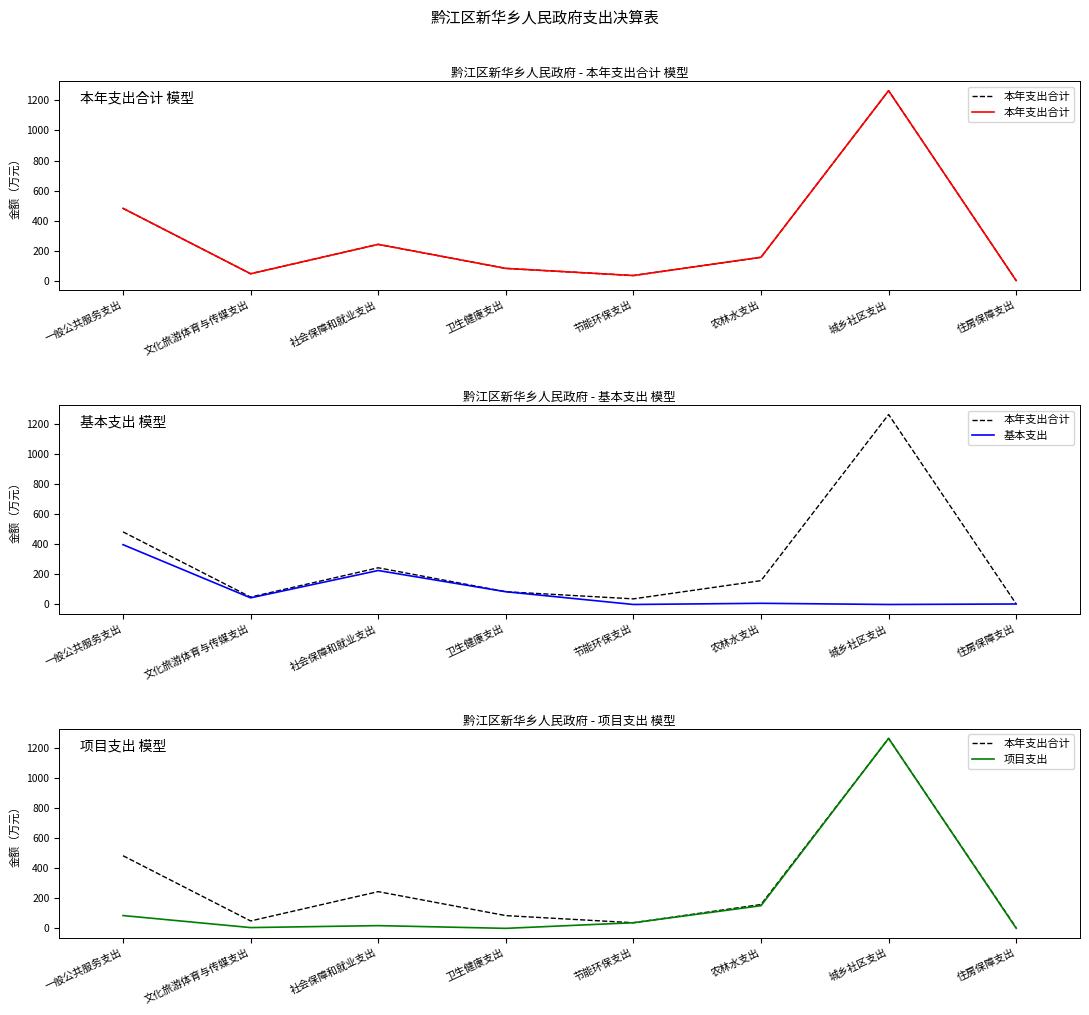

In 本年支出合计, how many points are higher than both neighbors (excluding endpoints)?

2